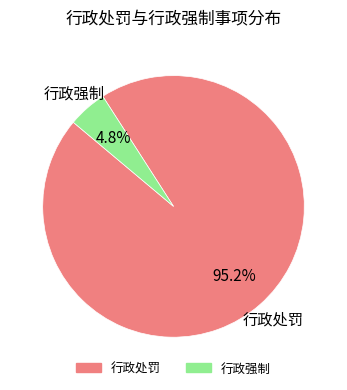

To the nearest percent, what is the difference between the 行政强制 and 行政处罚 slice percentages?

90%